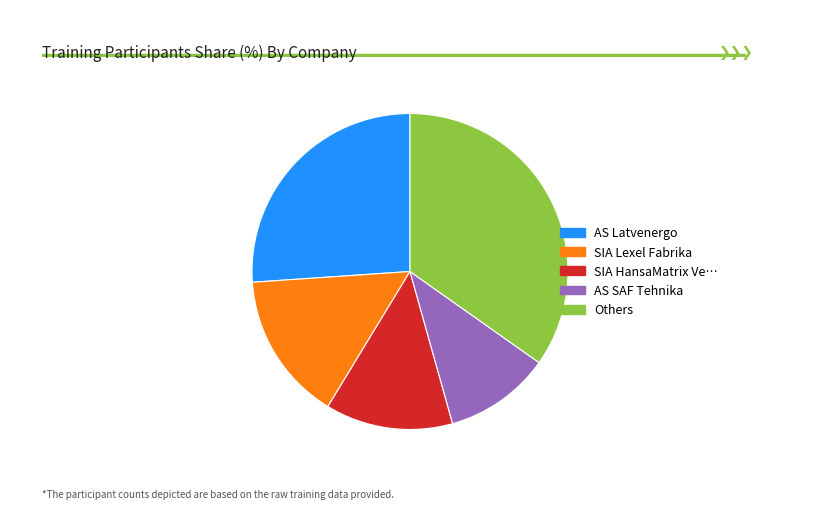

True or false: SIA Lexel Fabrika accounts for 10% of the total.

False